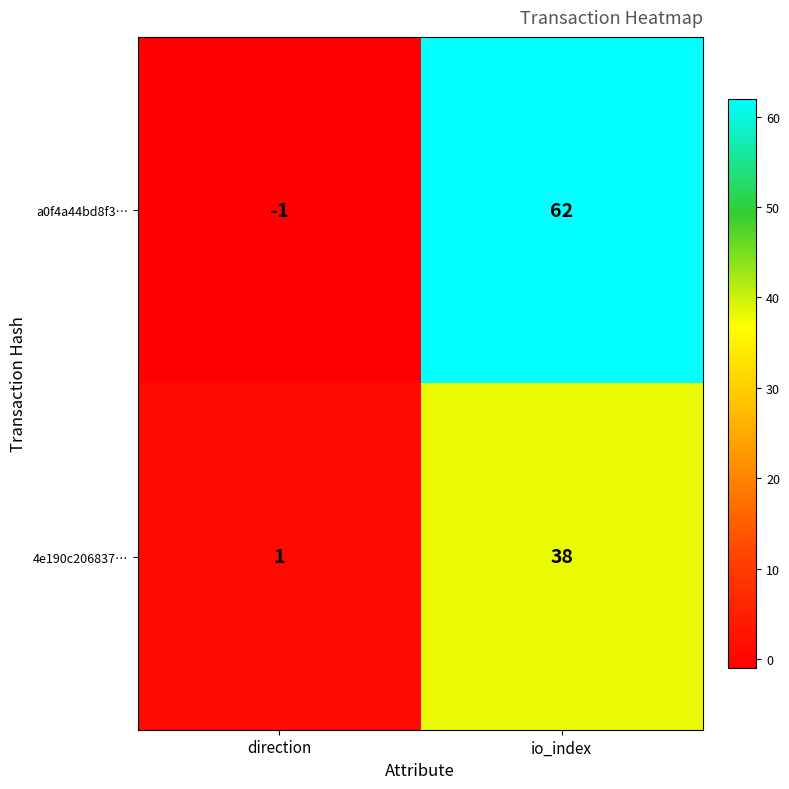

True or false: 4e190c206837… has a value of 1 at direction.

True